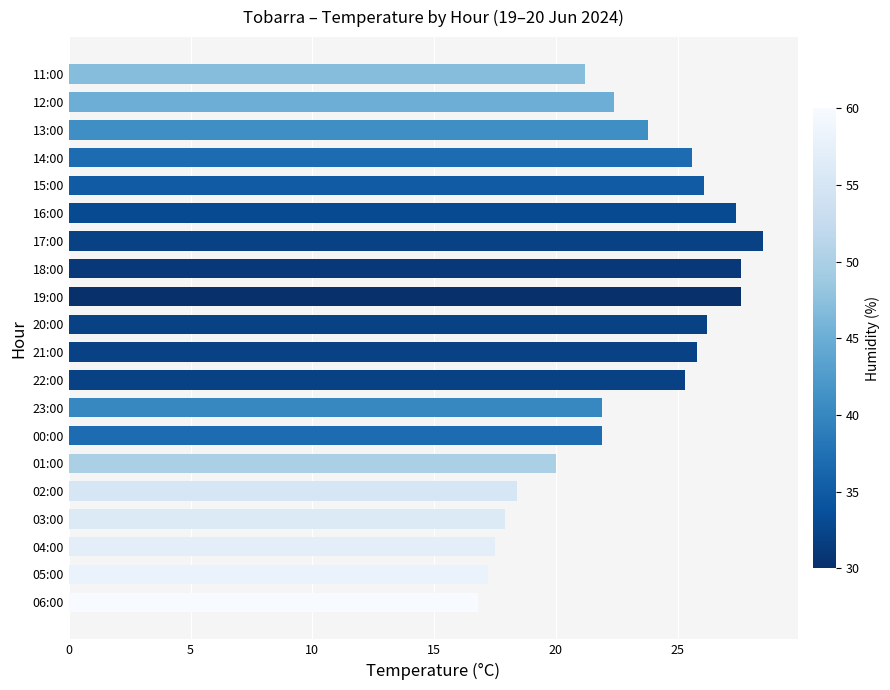

True or false: the data shows 7.8 at 00:00.

False